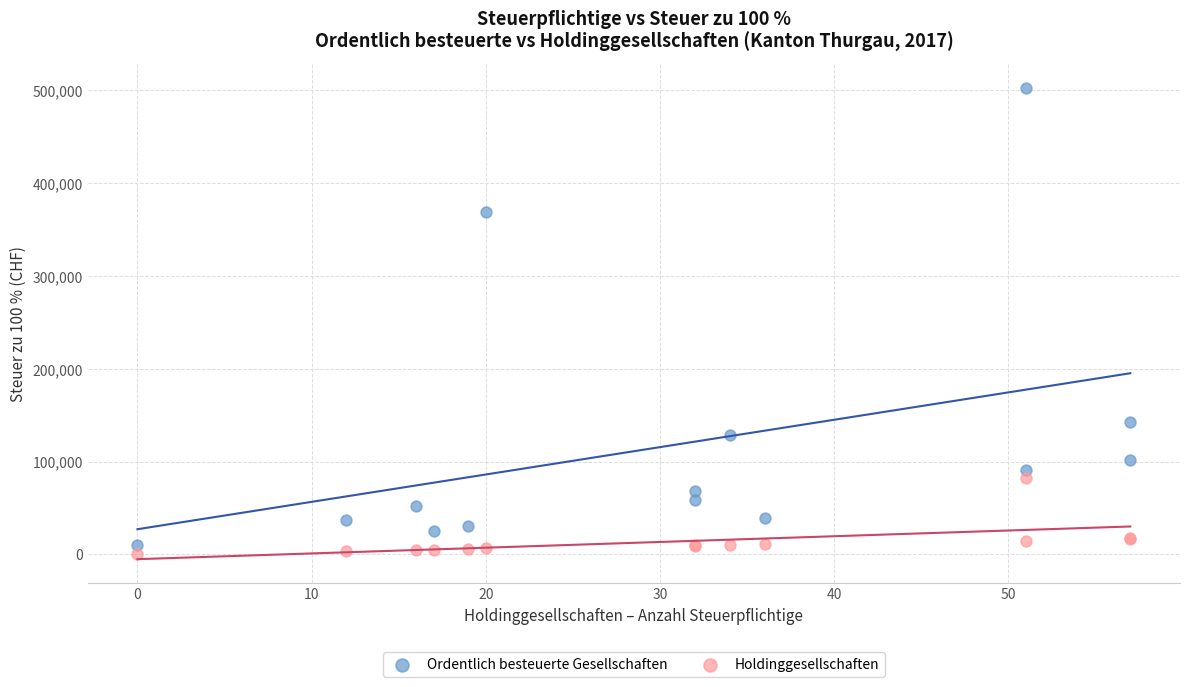

What are all the series names shown in the legend?

Ordentlich besteuerte Gesellschaften, Holdinggesellschaften